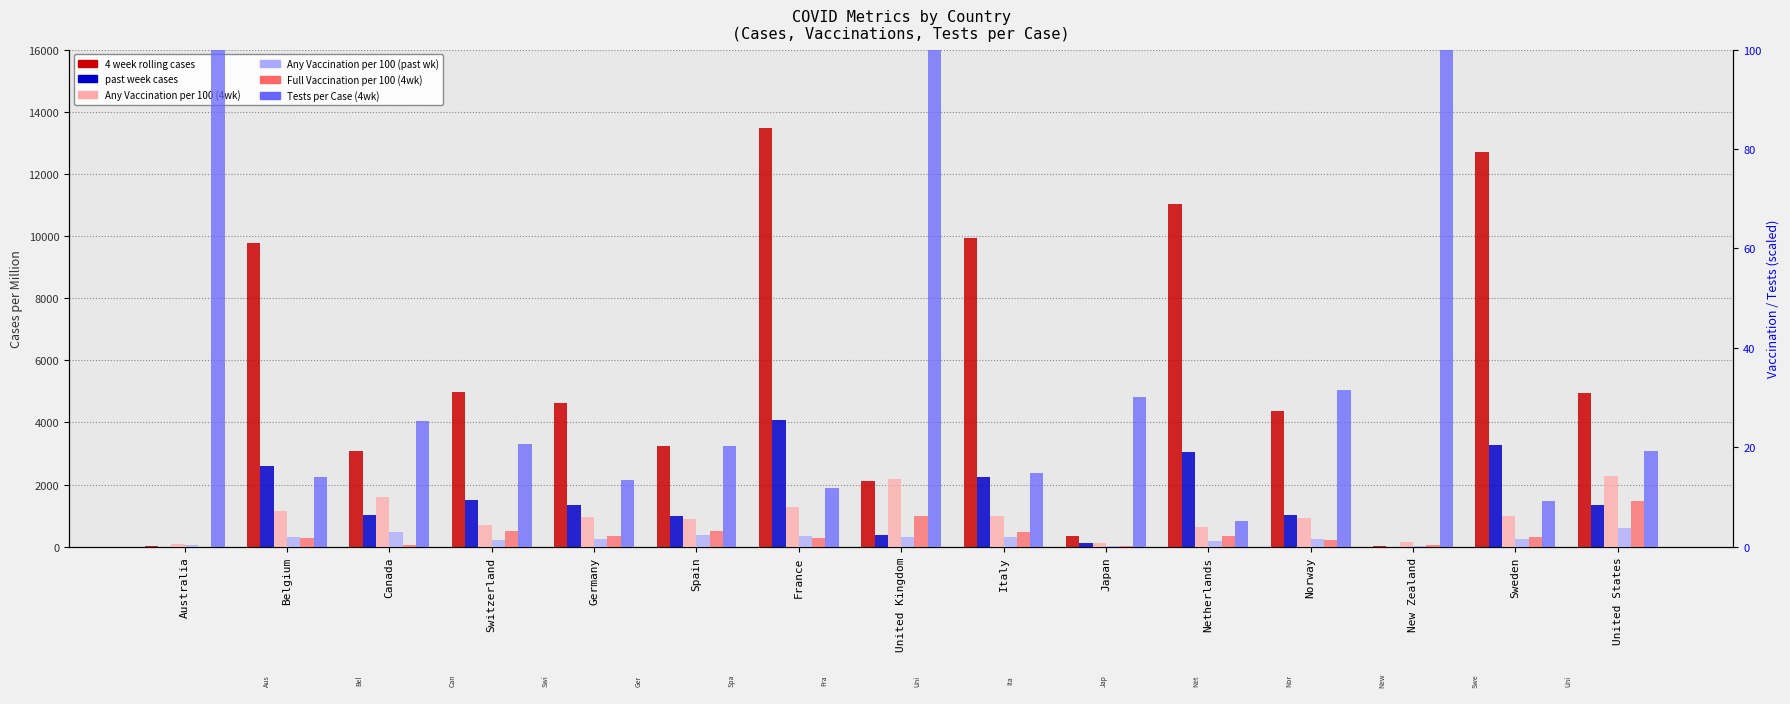

The value of 4 week rolling cases at Switzerland is 1433.1. True or false?

False